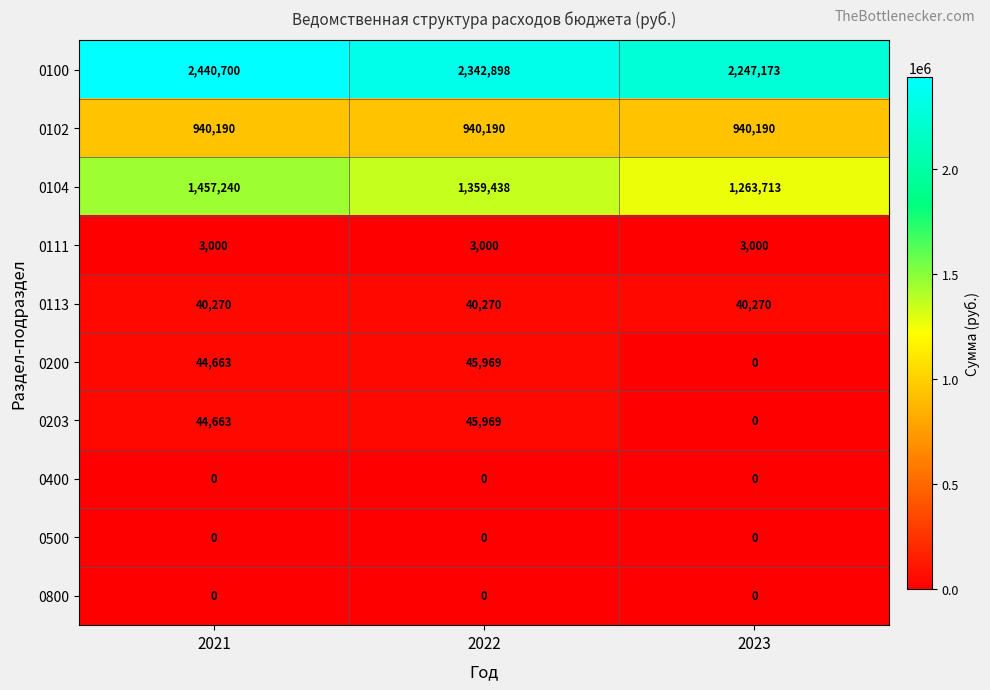

List the labels in order of 0104 value, smallest first.

2023, 2022, 2021